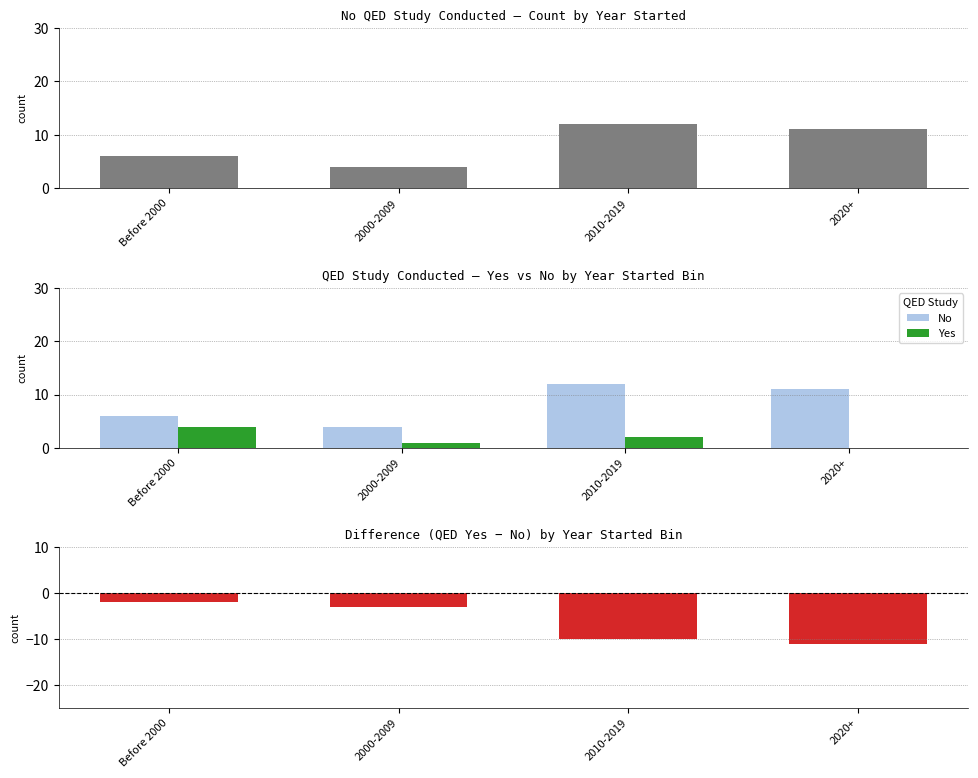

What is the average value of the Yes series?

2